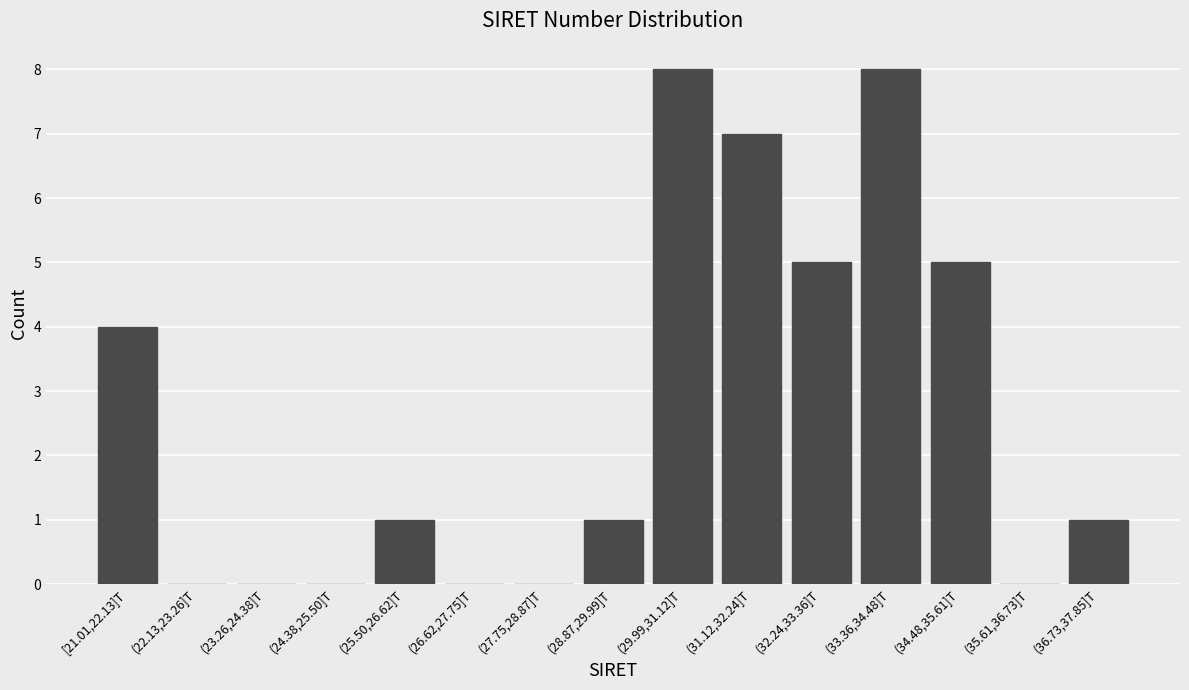

Reading left to right, what are all the values shown in this chart?

[21.01,22.13]T=4	(22.13,23.26]T=0	(23.26,24.38]T=0	(24.38,25.50]T=0	(25.50,26.62]T=1	(26.62,27.75]T=0	(27.75,28.87]T=0	(28.87,29.99]T=1	(29.99,31.12]T=8	(31.12,32.24]T=7	(32.24,33.36]T=5	(33.36,34.48]T=8	(34.48,35.61]T=5	(35.61,36.73]T=0	(36.73,37.85]T=1